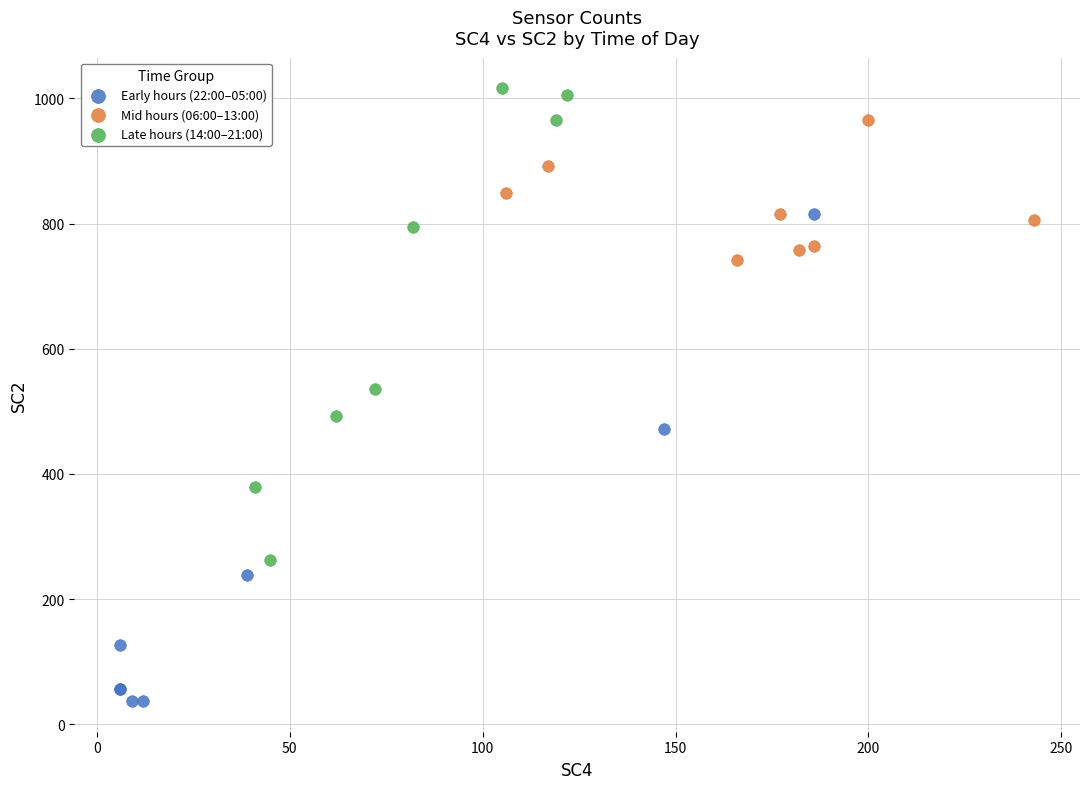

Which series has the widest spread of Y values?

Early hours (22:00–05:00)